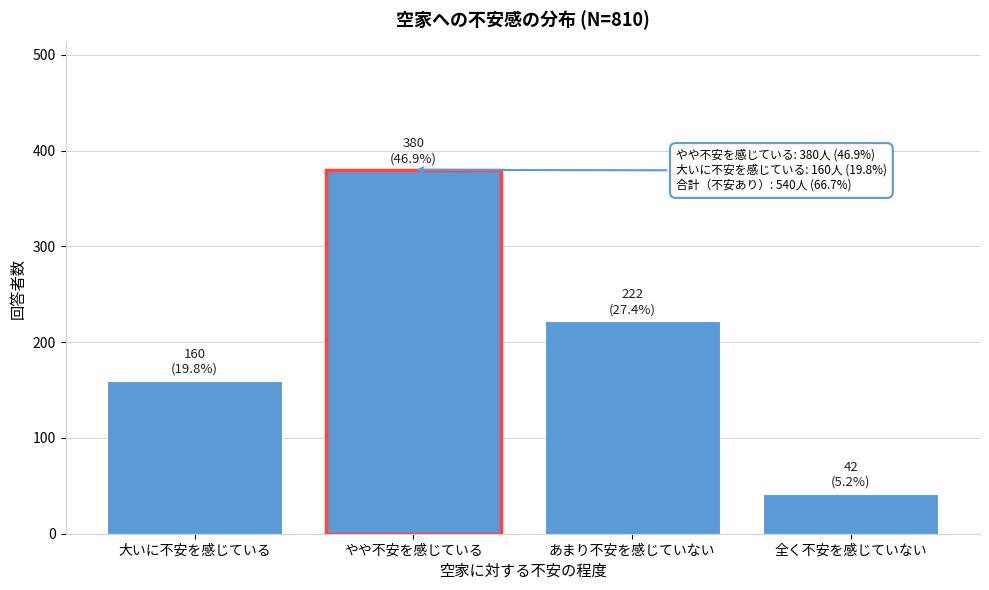

Reading right to left, list all the values displayed in this chart.

全く不安を感じていない=42	あまり不安を感じていない=222	やや不安を感じている=380	大いに不安を感じている=160